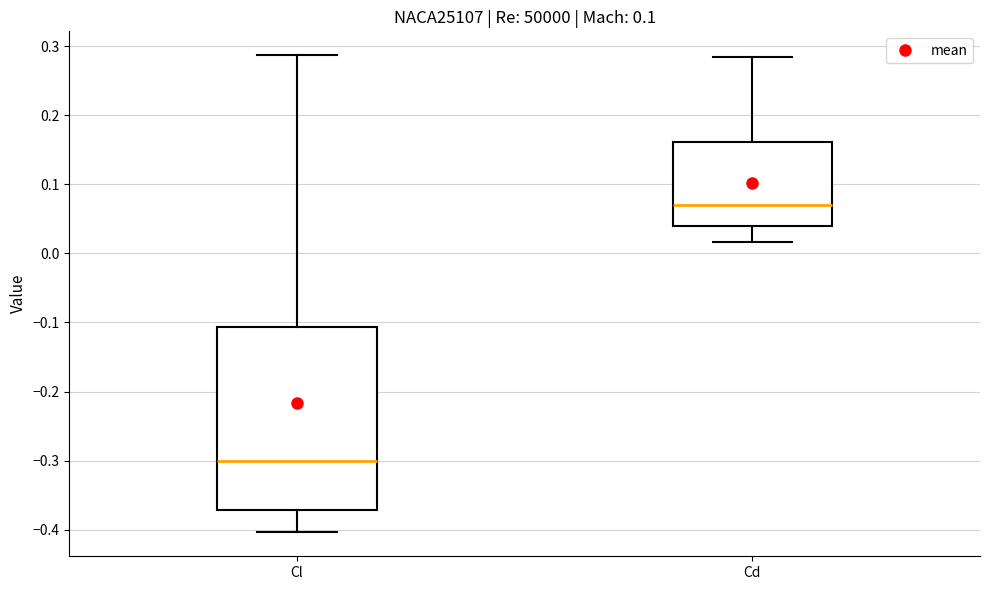

Where does the lower whisker of the box for Cd end on the y-axis? The values are not printed on the chart, so give them approximately, as read against the axis.

0.02